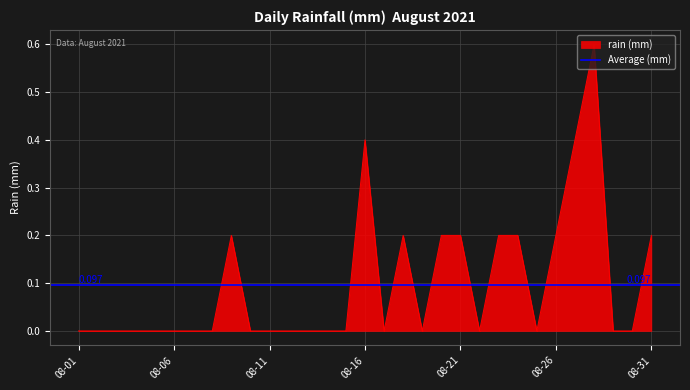

Count the number of values greater than 0.

11